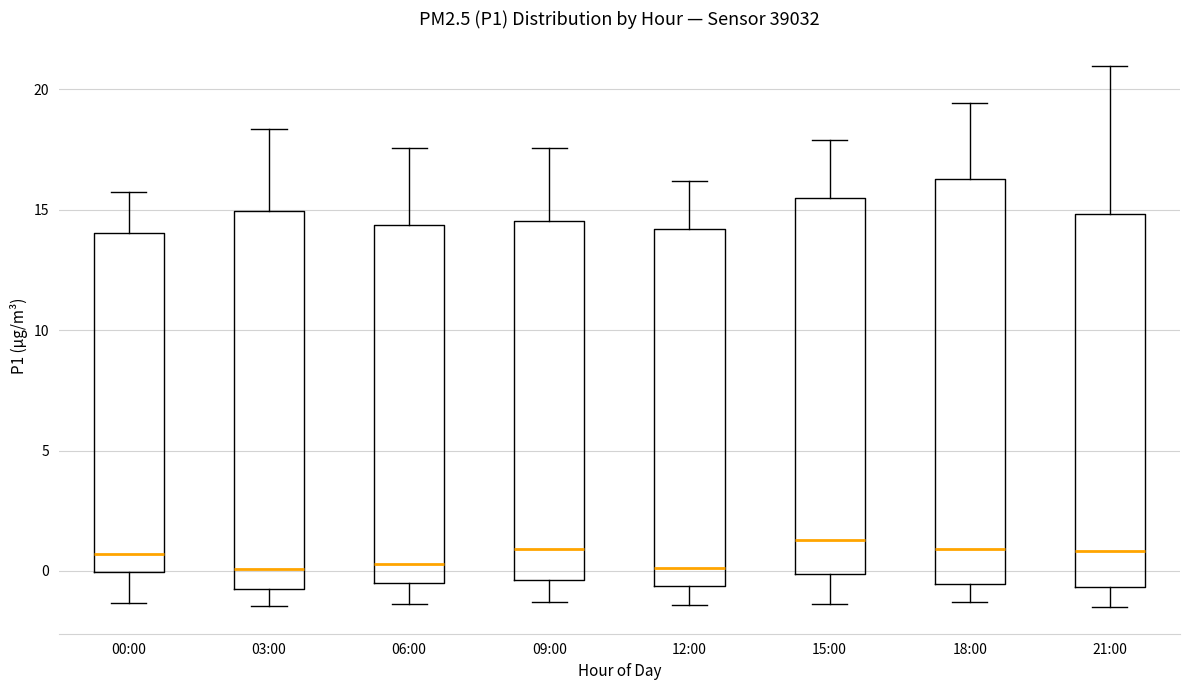

Reading left to right, transcribe this box plot: for each box, give where its median line is, the range the box spans, and where its two whiskers end, as read against the y-axis. The values are not printed on the chart, so give them approximately, as read against the axis.

00:00: median 0.5, box 0.0 to 14.0, whiskers -1.5 to 16.0
03:00: median 0.0, box -0.5 to 15.0, whiskers -1.5 to 18.5
06:00: median 0.5, box -0.5 to 14.5, whiskers -1.5 to 17.5
09:00: median 1.0, box -0.5 to 14.5, whiskers -1.5 to 17.5
12:00: median 0.0, box -0.5 to 14.0, whiskers -1.5 to 16.0
15:00: median 1.5, box 0.0 to 15.5, whiskers -1.5 to 18.0
18:00: median 1.0, box -0.5 to 16.5, whiskers -1.5 to 19.5
21:00: median 1.0, box -0.5 to 15.0, whiskers -1.5 to 21.0